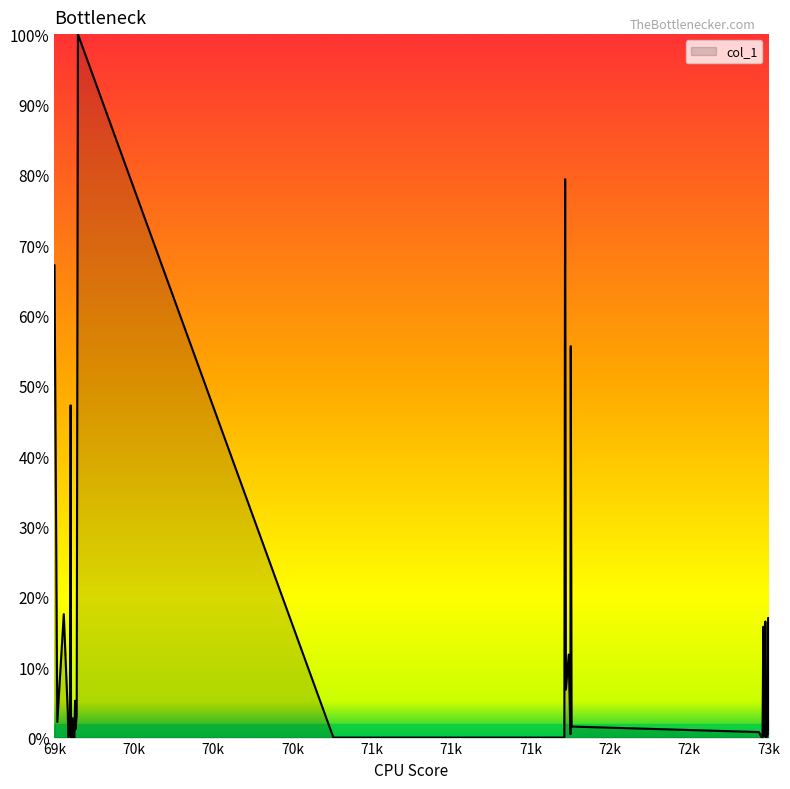

What is the maximum value shown in the chart?

100.0